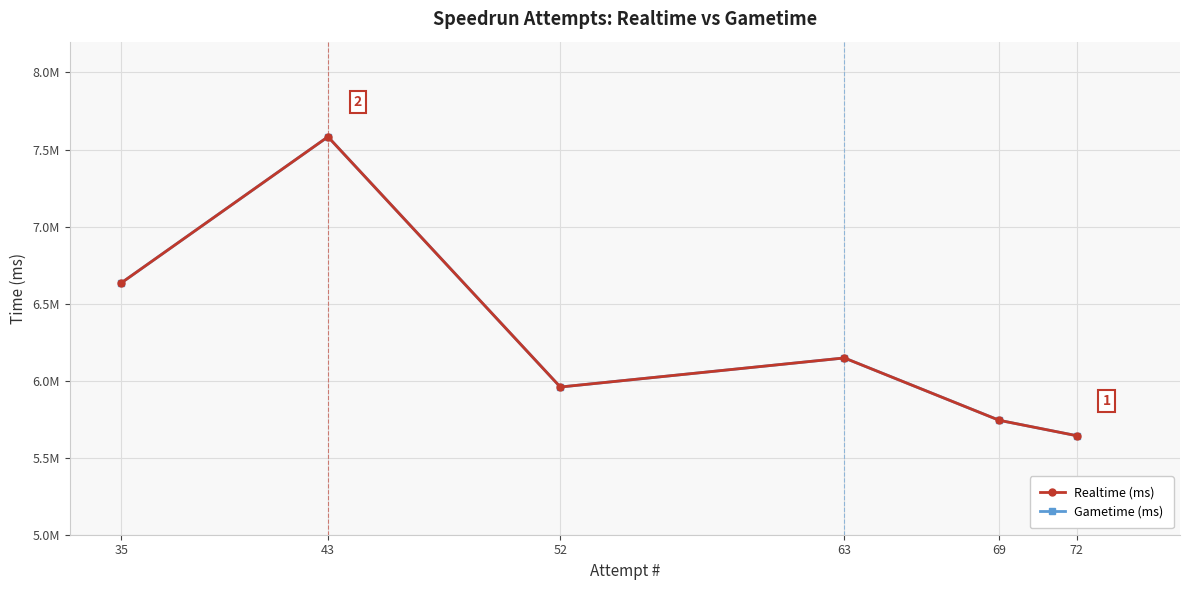

What is the highest value of the Realtime (ms) series?

7582604